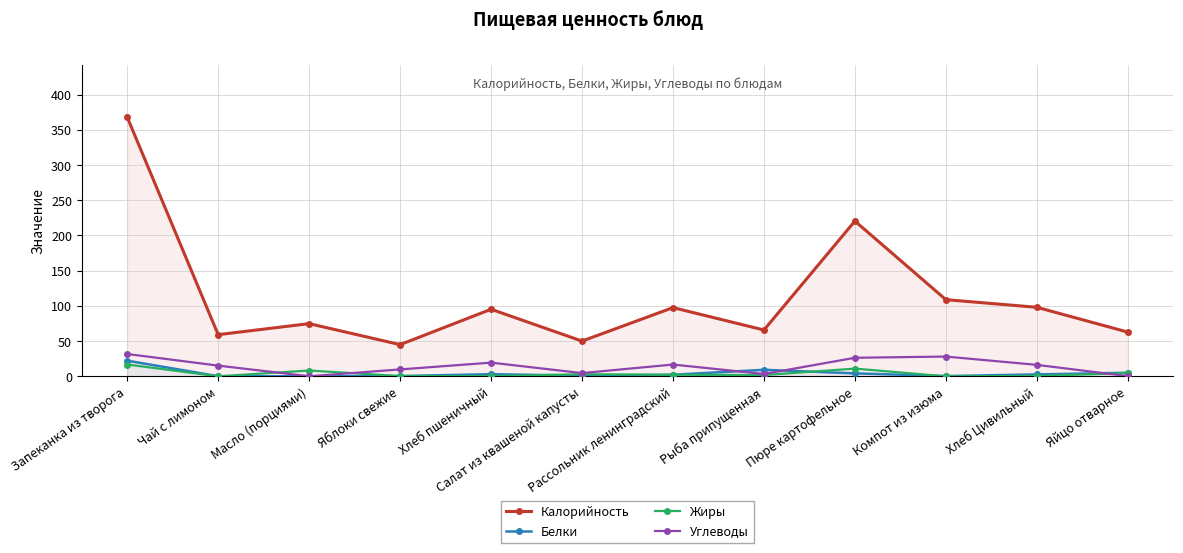

Rank the categories by Жиры value from lowest to highest.

Компот из изюма, Чай с лимоном, Хлеб пшеничный, Яблоки свежие, Хлеб Цивильный, Рыба припущенная, Рассольник ленинградский, Салат из квашеной капусты, Яйцо отварное, Масло (порциями), Пюре картофельное, Запеканка из творога